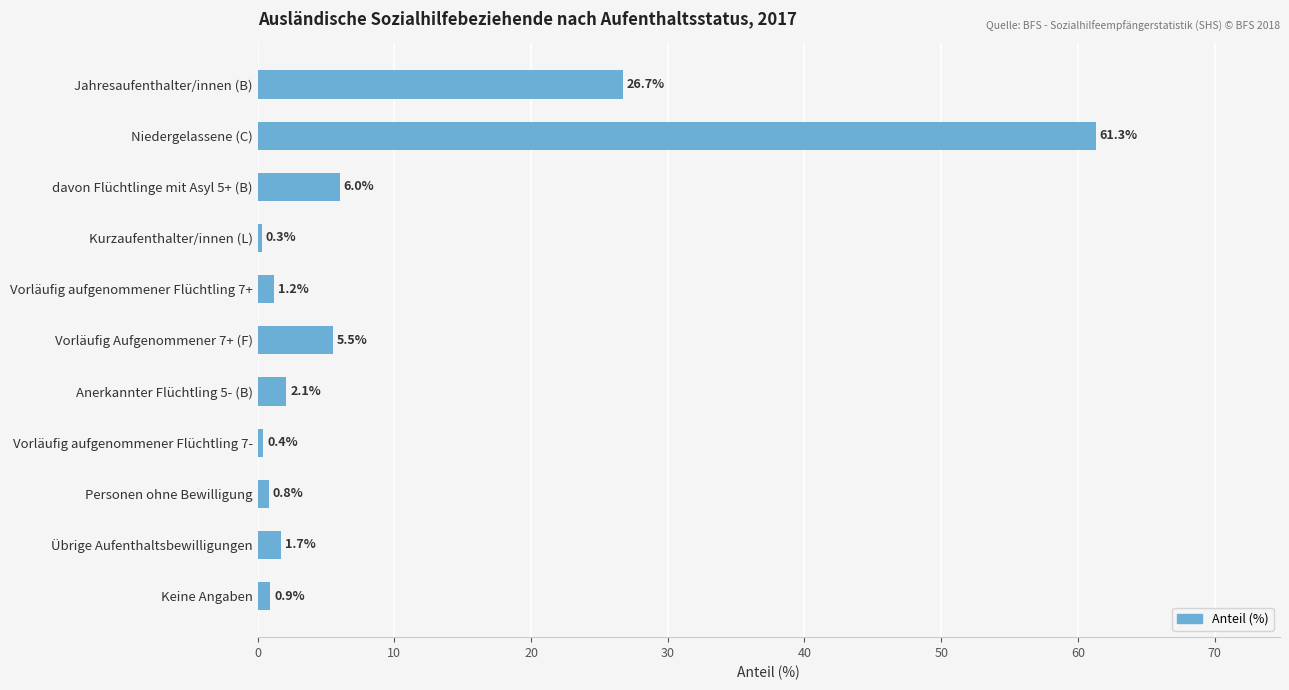

What is the label of the 6th bar from the top?

Vorläufig Aufgenommener 7+ (F)